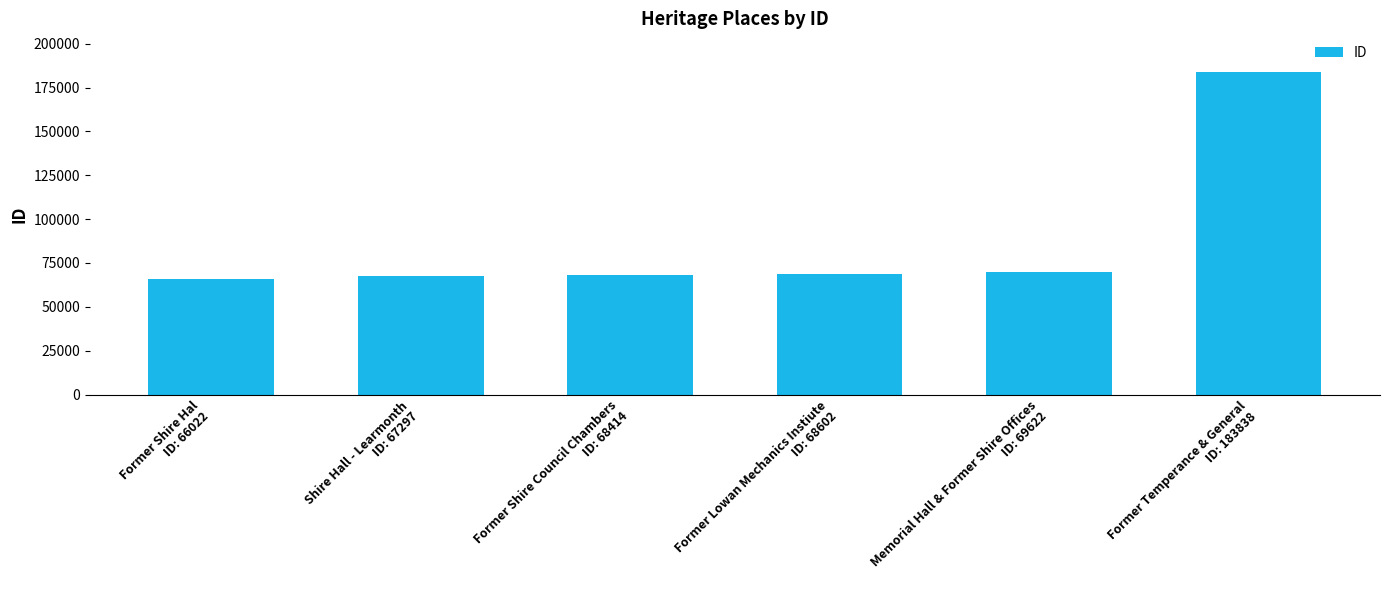

What is the difference between the maximum and minimum values?

117816